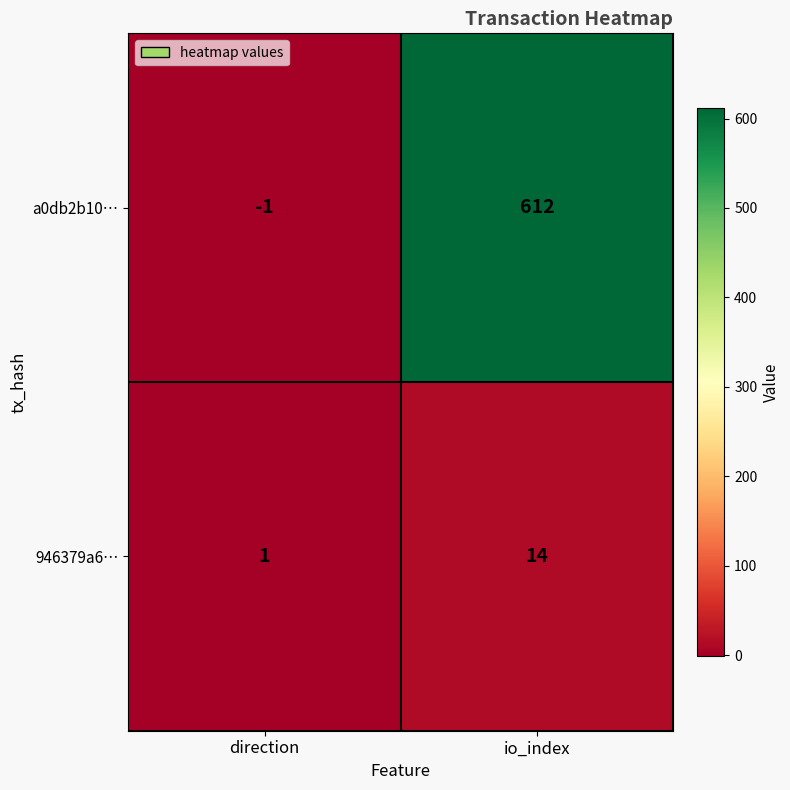

Count the number of categories in the chart.

2